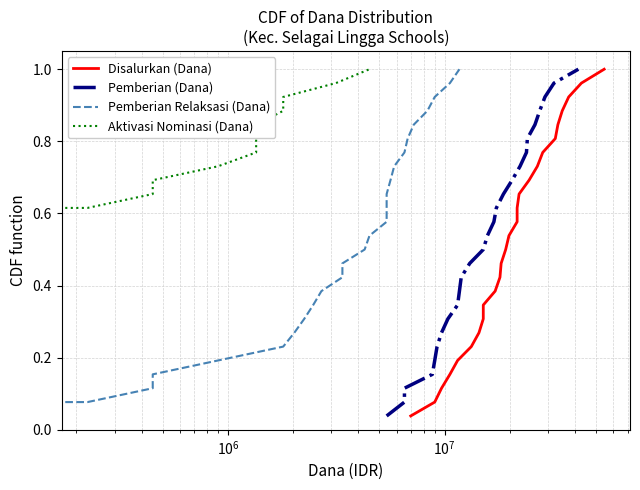

What are all the series names shown in the legend?

Disalurkan (Dana), Pemberian (Dana), Pemberian Relaksasi (Dana), Aktivasi Nominasi (Dana)